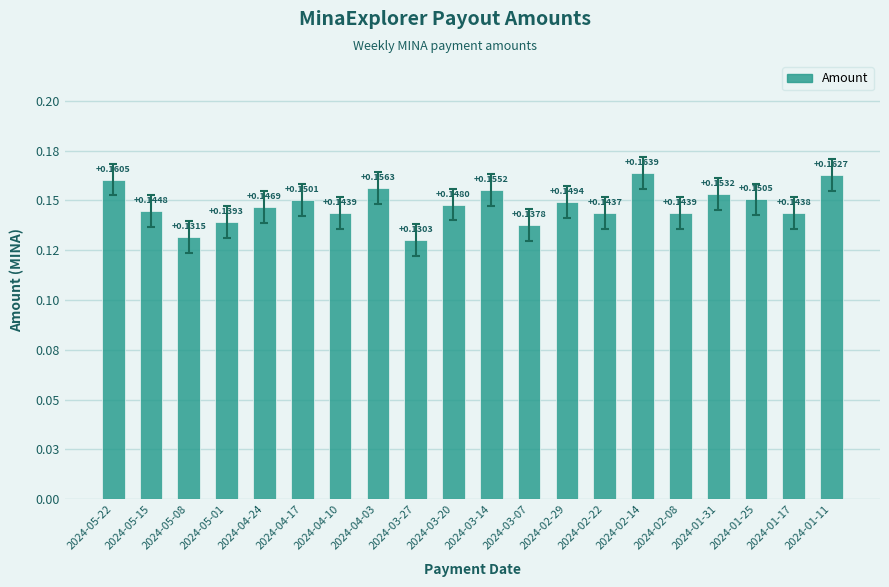

Does the chart contain any negative values?

No